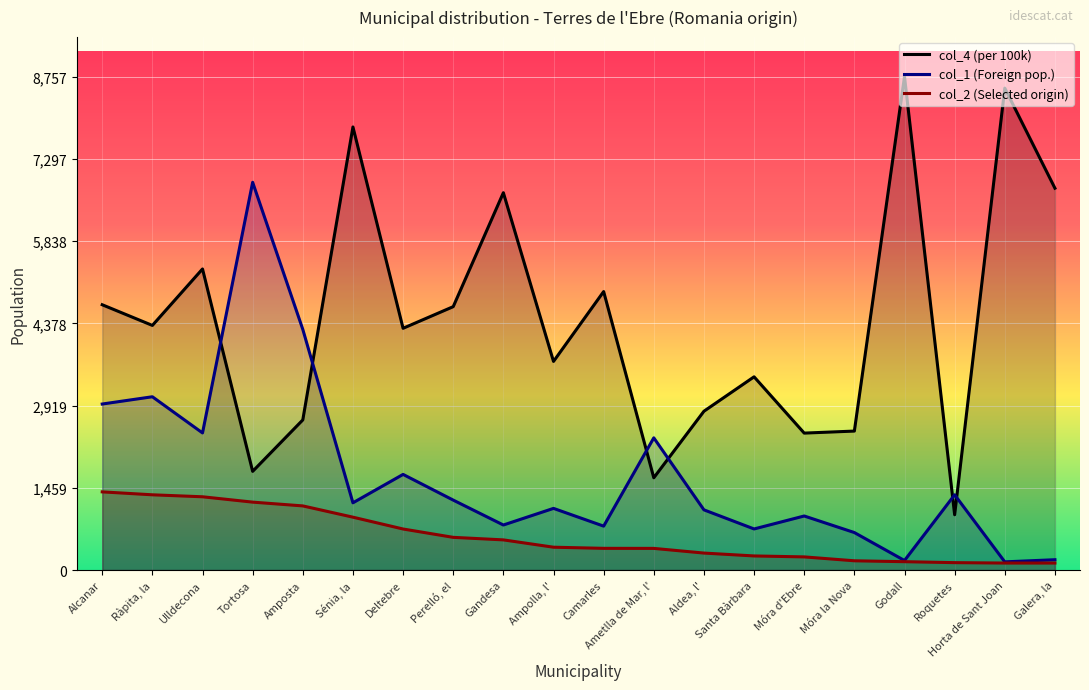

Count the number of categories in the chart.

20